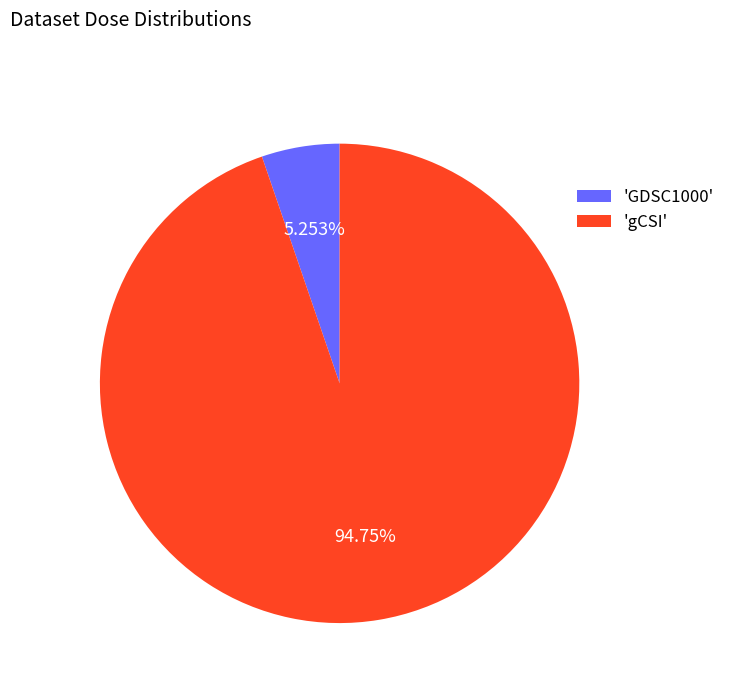

Between 'GDSC1000' and 'gCSI', which is larger?

'gCSI'